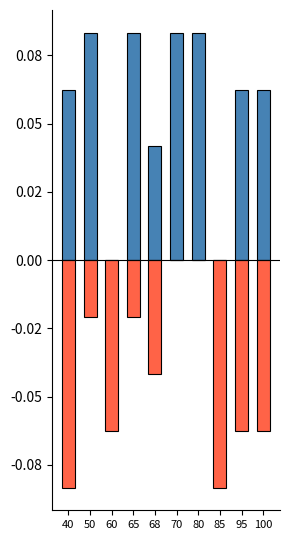

Which has a higher value, 50 or 95?

50